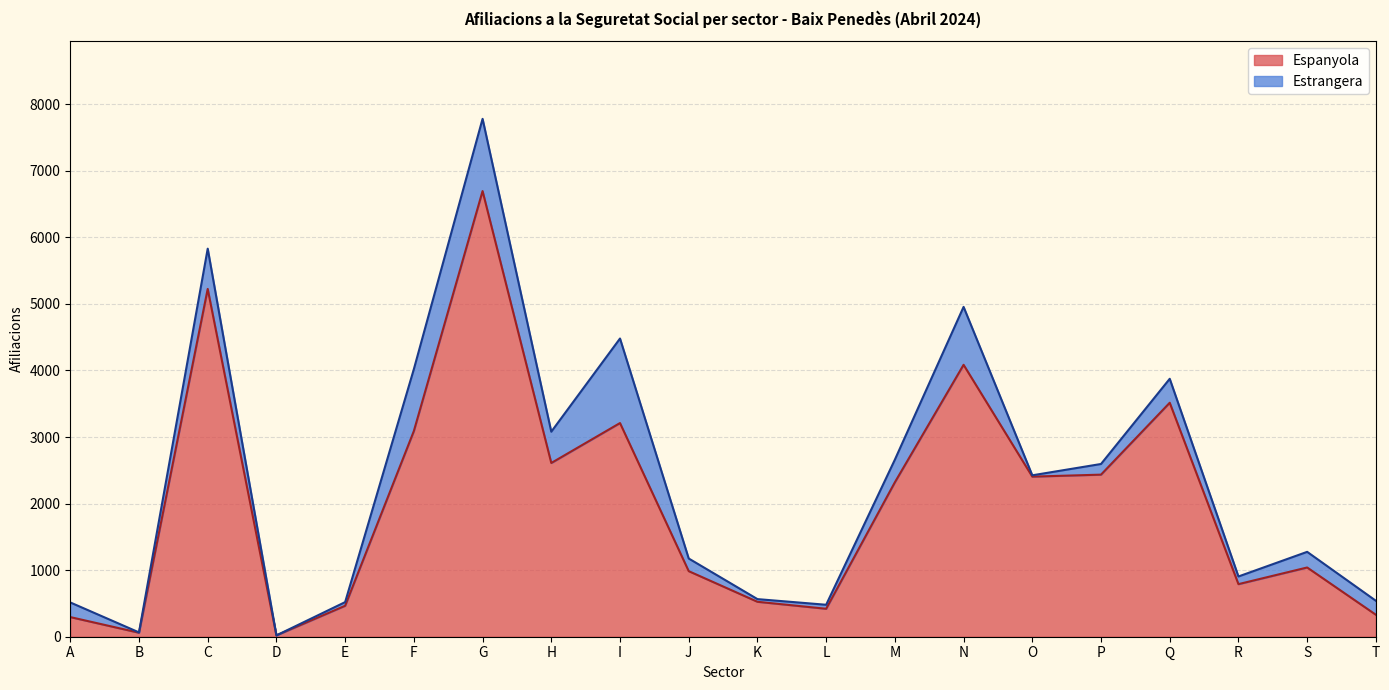

Which category has the highest value in the Espanyola series?

G